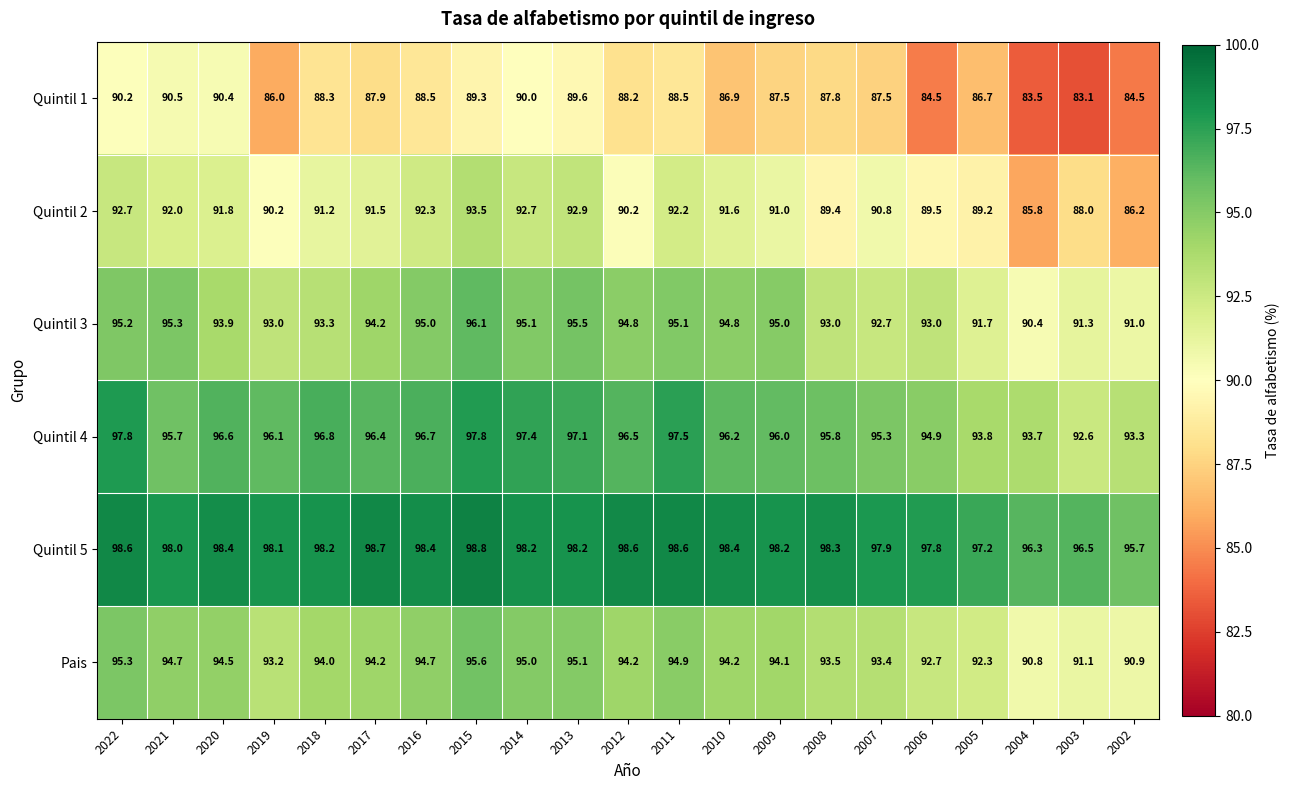

Is it true that Pais equals 95.6 at 2015?

True